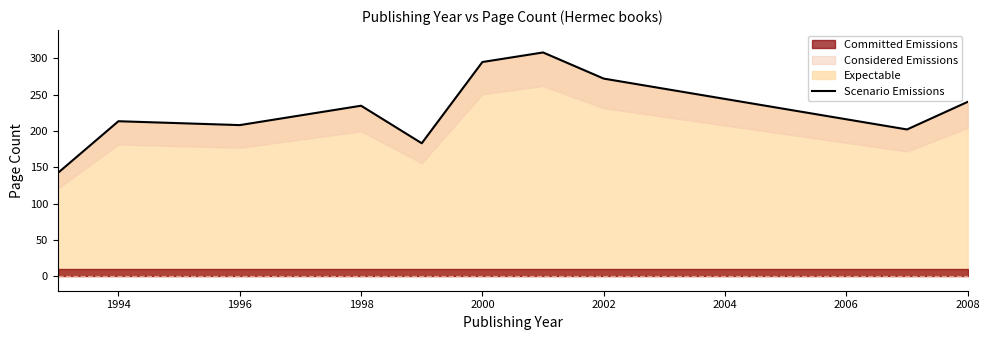

What is the label of the 3rd point from the right?

2002